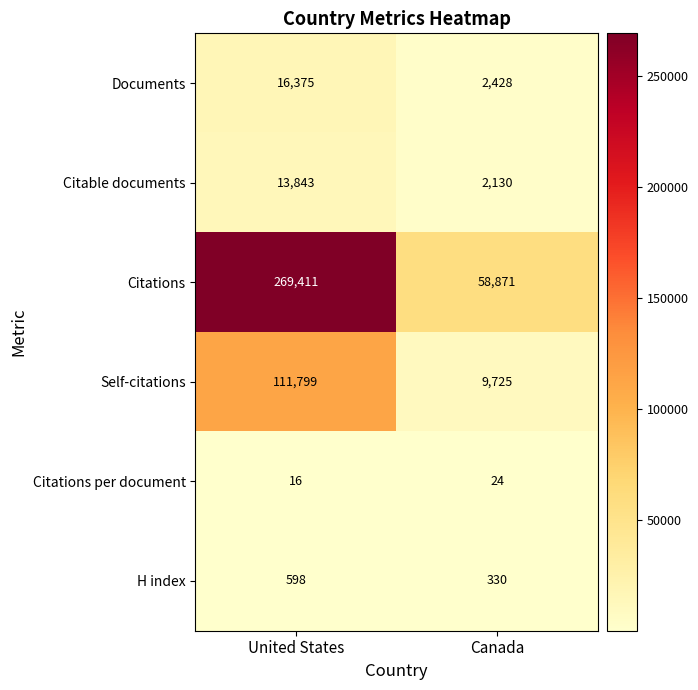

What is the average value of the Citations per document series?

20